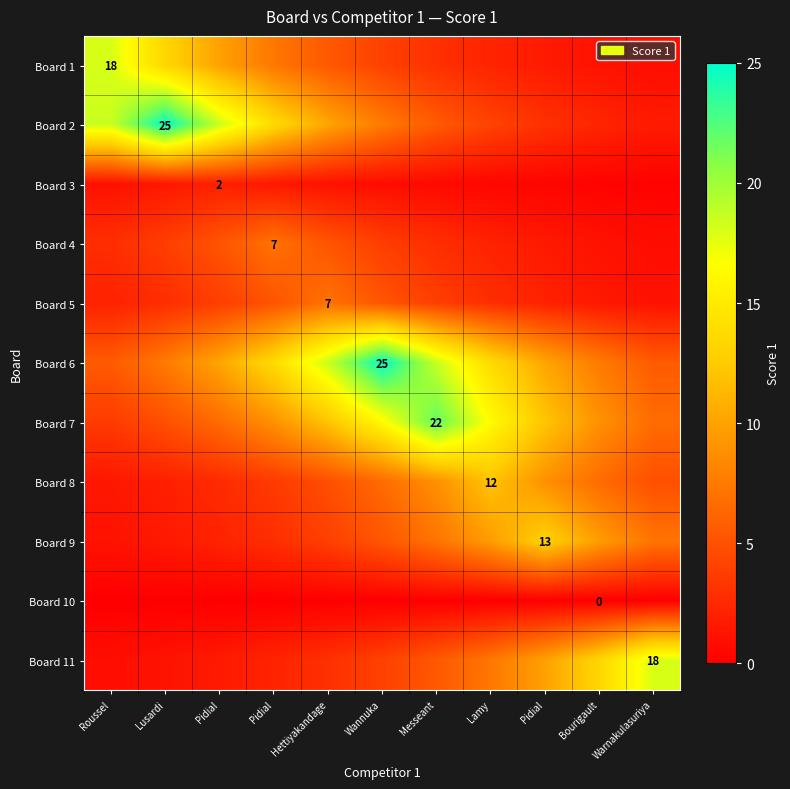

What is the average value of the Board 4 series?

3.3